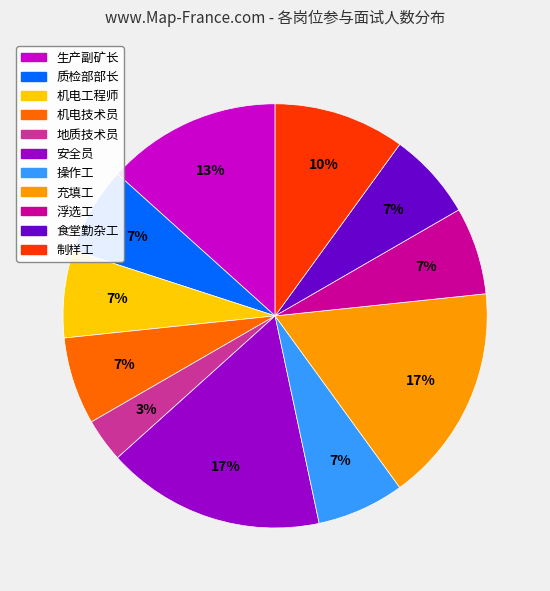

Is there a majority slice in this chart?

No